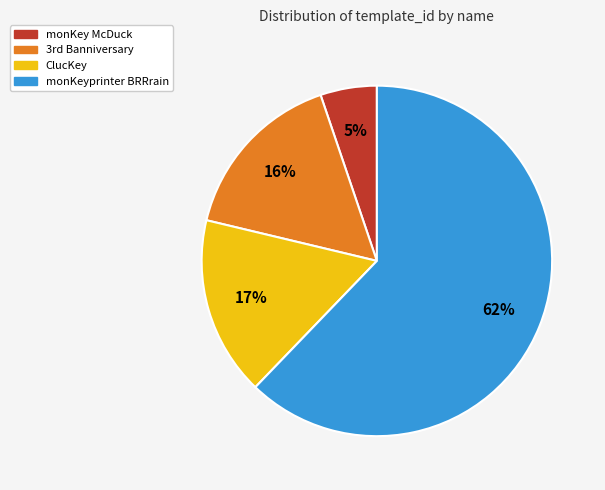

What percentage is the ClucKey slice, to the nearest percent?

17%